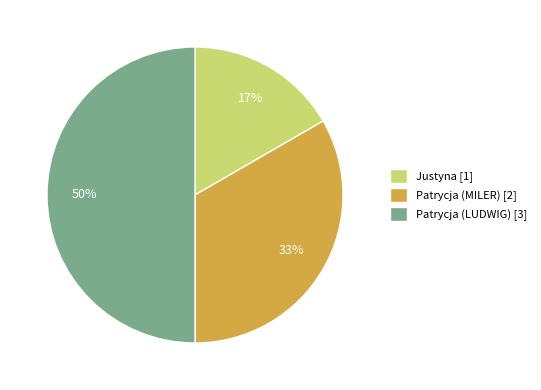

Does Patrycja (MILER) represent more than half of the total?

No